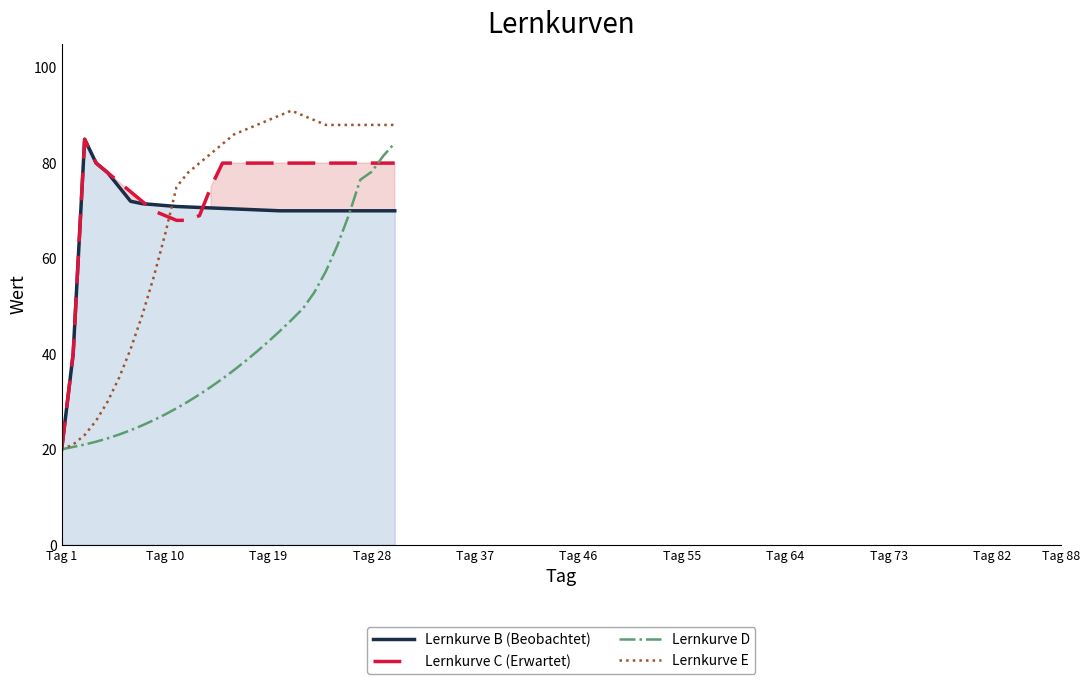

At which label does Lernkurve C (Erwartet) reach its minimum?

Tag 1